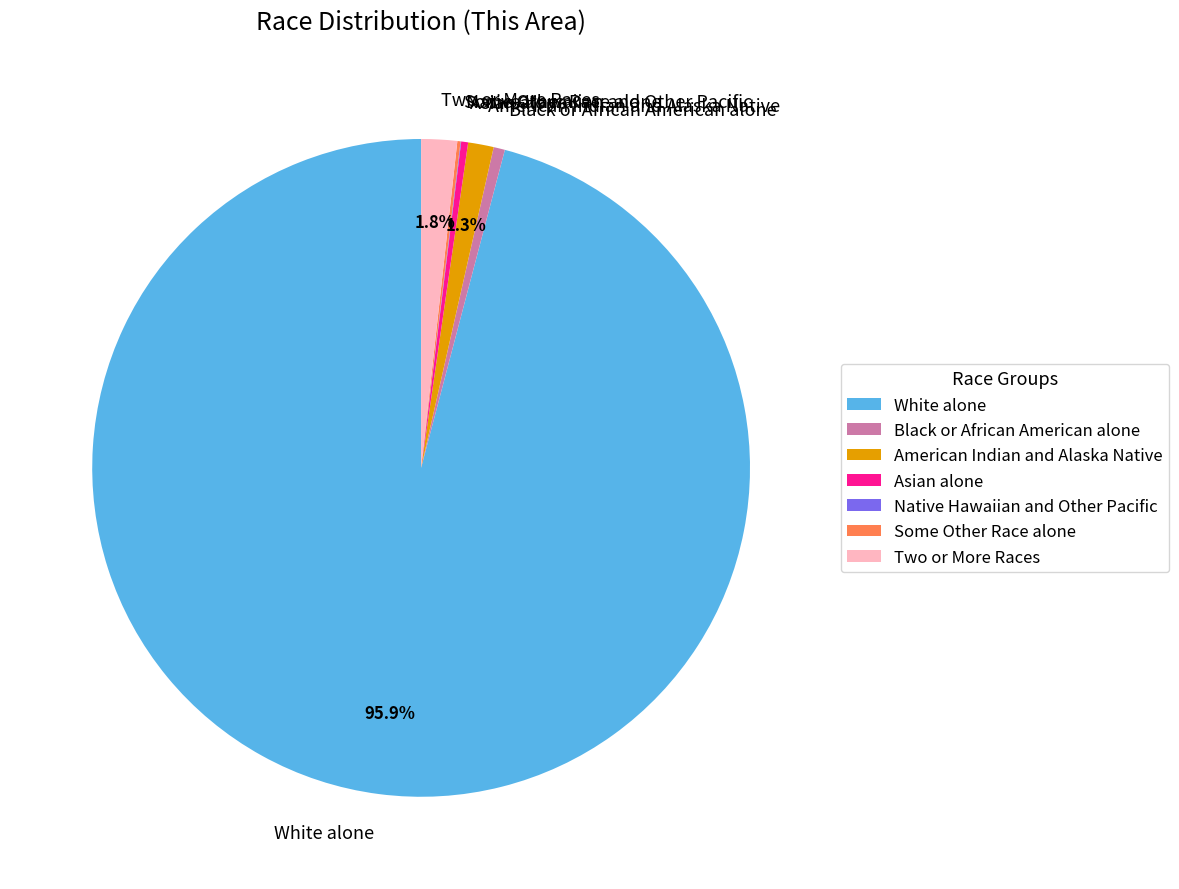

What is the majority slice?

White alone